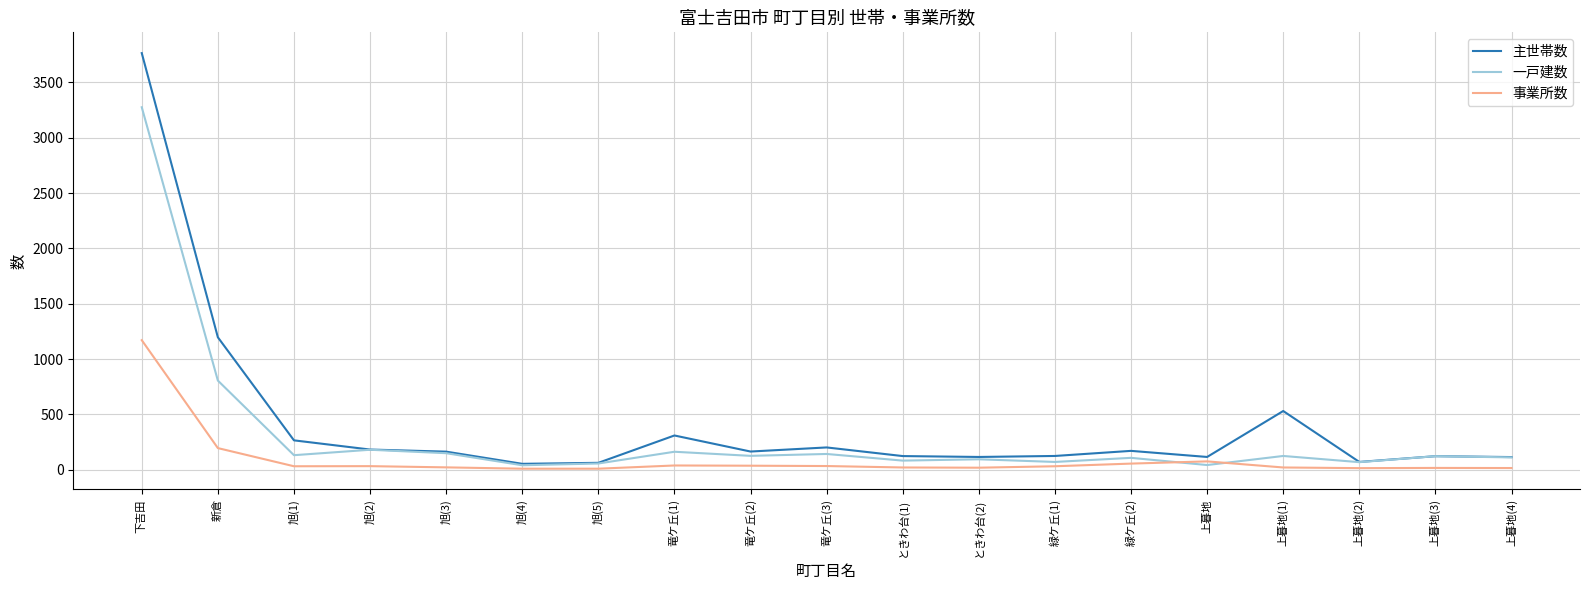

Which series has the widest spread of values?

主世帯数